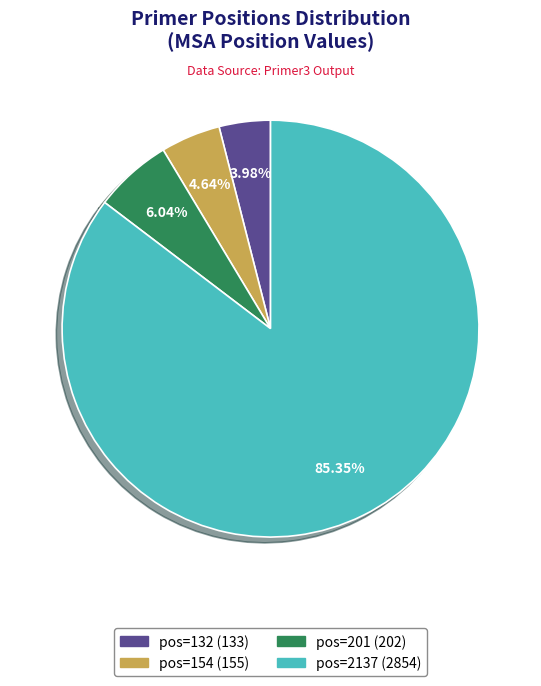

Rank the categories by value from lowest to highest.

pos=132, pos=154, pos=201, pos=2137